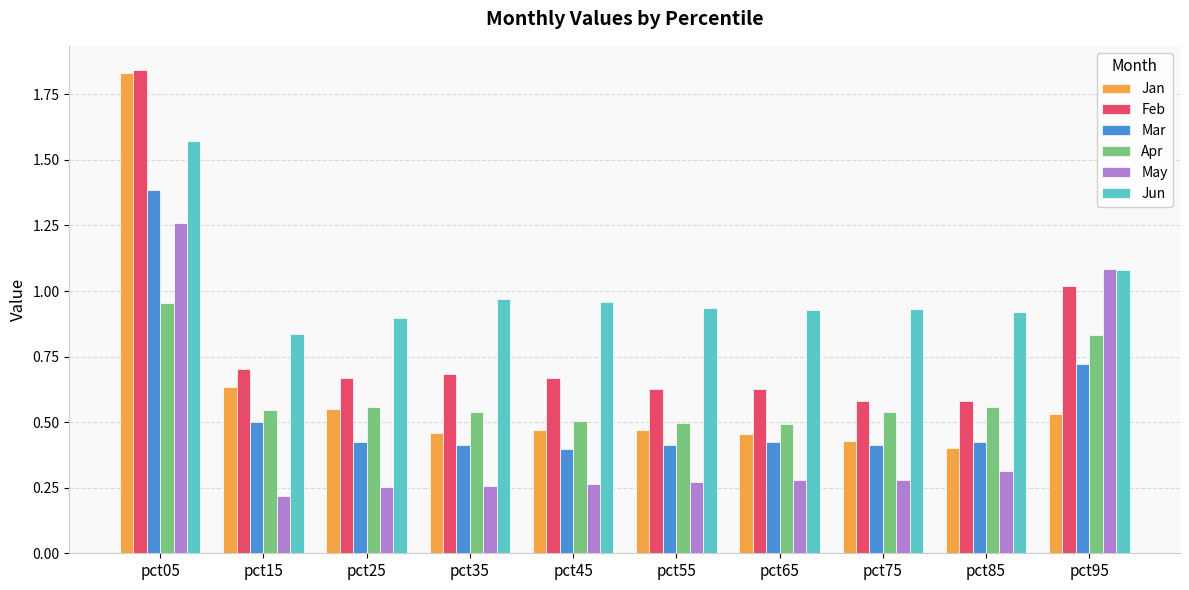

What is the value of the May bar at the 2nd from the left?

0.2